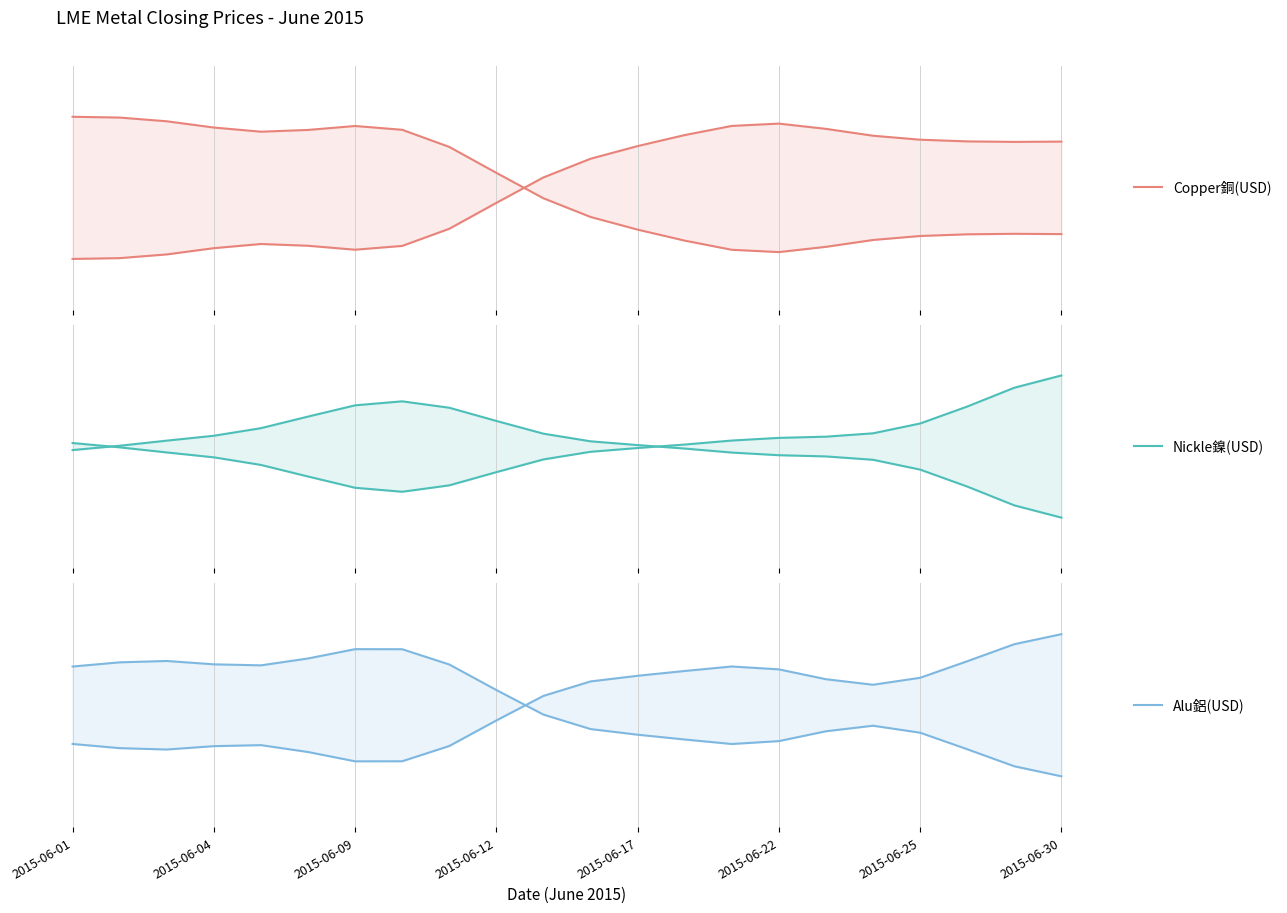

Reading left to right, extract all data points from this chart.

Copper銅(USD) (upper): 0.3	0.3	0.3	0.3	0.3	0.3	0.3	0.3	0.2	0.1	-0.1	-0.1	-0.2	-0.3	-0.3	-0.3	-0.3	-0.3	-0.2	-0.2	-0.2	-0.2
Copper銅(USD) (lower): -0.3	-0.3	-0.3	-0.3	-0.3	-0.3	-0.3	-0.3	-0.2	-0.1	0.1	0.1	0.2	0.3	0.3	0.3	0.3	0.3	0.2	0.2	0.2	0.2
Nickle鎳(USD) (upper): -0.0	0.0	0.0	0.1	0.1	0.1	0.2	0.2	0.2	0.1	0.1	0.0	0.0	-0.0	-0.0	-0.0	-0.0	-0.1	-0.1	-0.2	-0.3	-0.3
Nickle鎳(USD) (lower): 0.0	-0.0	-0.0	-0.1	-0.1	-0.1	-0.2	-0.2	-0.2	-0.1	-0.1	-0.0	-0.0	0.0	0.0	0.0	0.0	0.1	0.1	0.2	0.3	0.3
Alu鋁(USD) (upper): 0.2	0.2	0.2	0.2	0.2	0.2	0.3	0.3	0.2	0.1	-0.0	-0.1	-0.1	-0.2	-0.2	-0.2	-0.1	-0.1	-0.1	-0.2	-0.3	-0.3
Alu鋁(USD) (lower): -0.2	-0.2	-0.2	-0.2	-0.2	-0.2	-0.3	-0.3	-0.2	-0.1	0.0	0.1	0.1	0.2	0.2	0.2	0.1	0.1	0.1	0.2	0.3	0.3